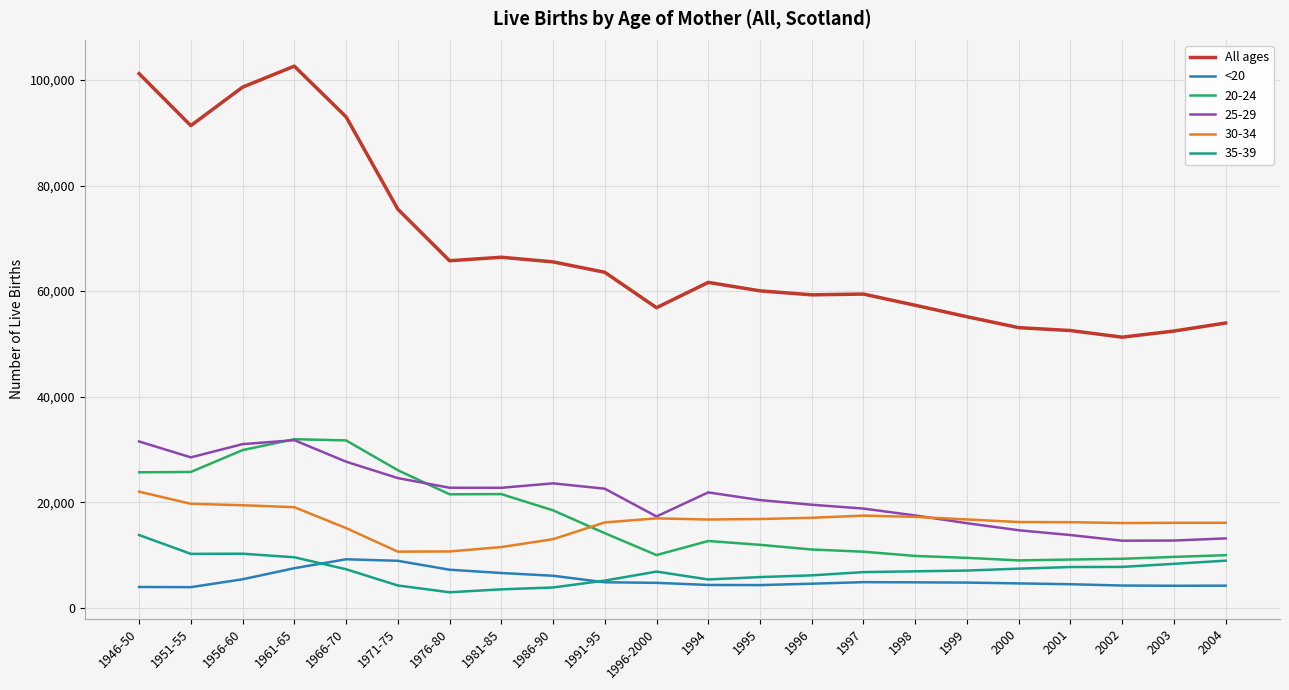

Which series has the largest total across all categories?

All ages